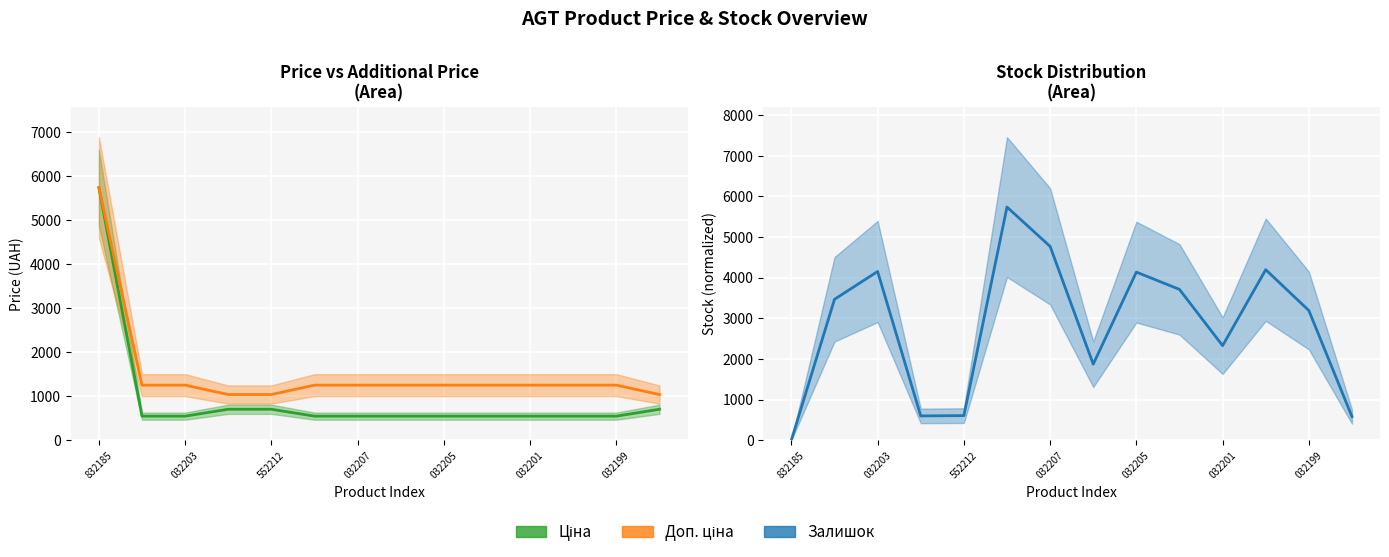

Which category has the lowest value across all series?

832185